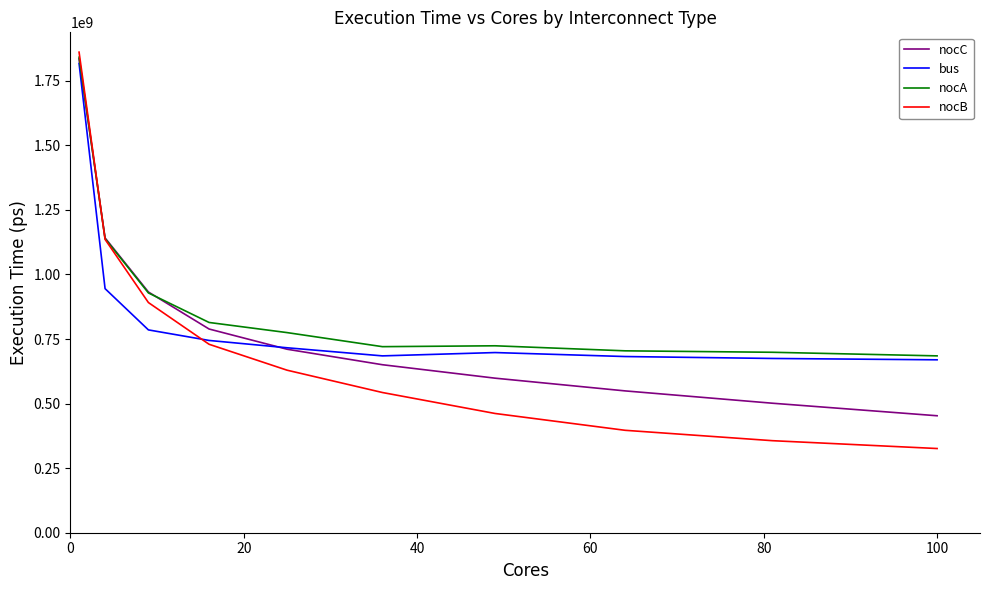

How many values in the nocA series are below 774857466?

5